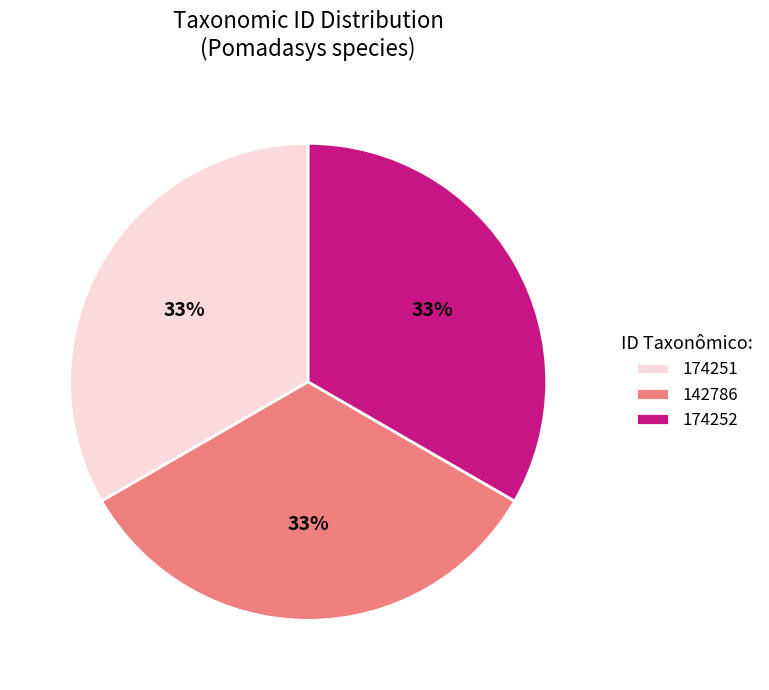

To the nearest percent, what is the difference between the largest and smallest slice percentages?

0%